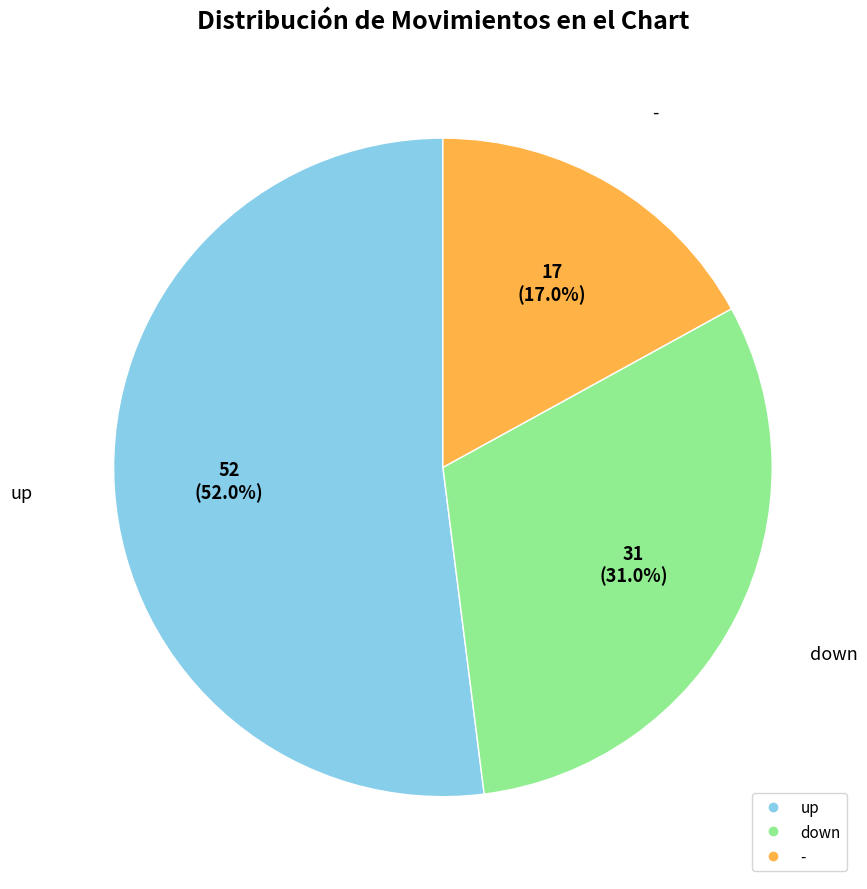

To the nearest percent, what is the combined percentage of down and -?

48%